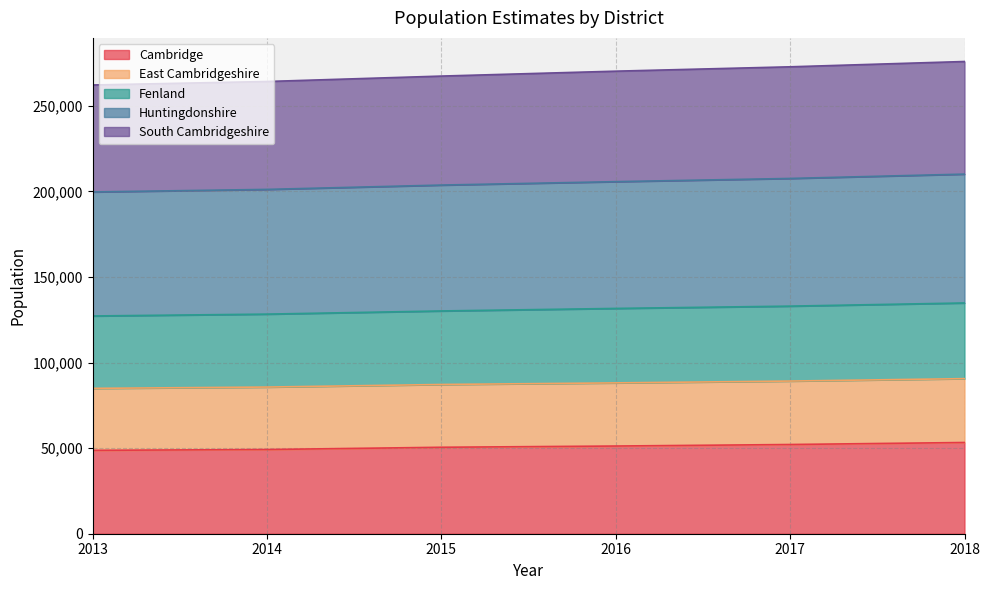

Rank the categories by East Cambridgeshire value from lowest to highest.

2013, 2014, 2015, 2016, 2017, 2018